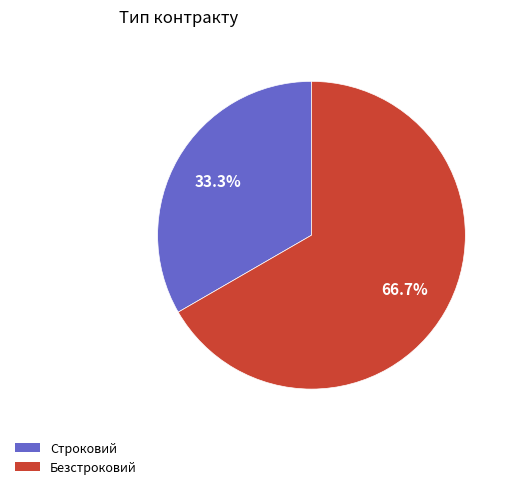

Which slice is the largest?

Безстроковий